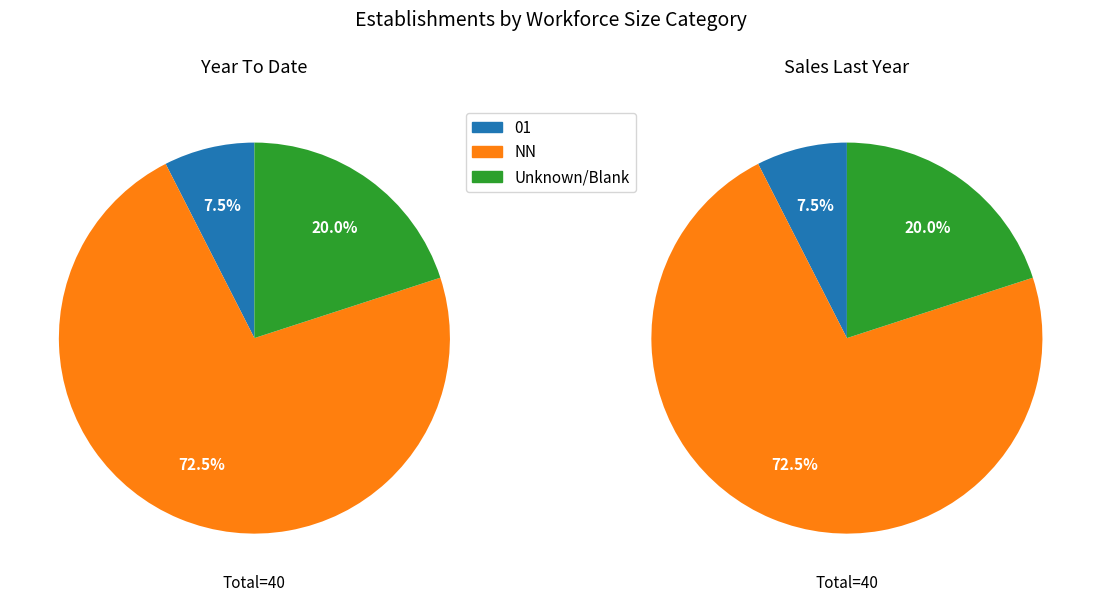

Do NN and 01 together represent more than half of the pie?

Yes